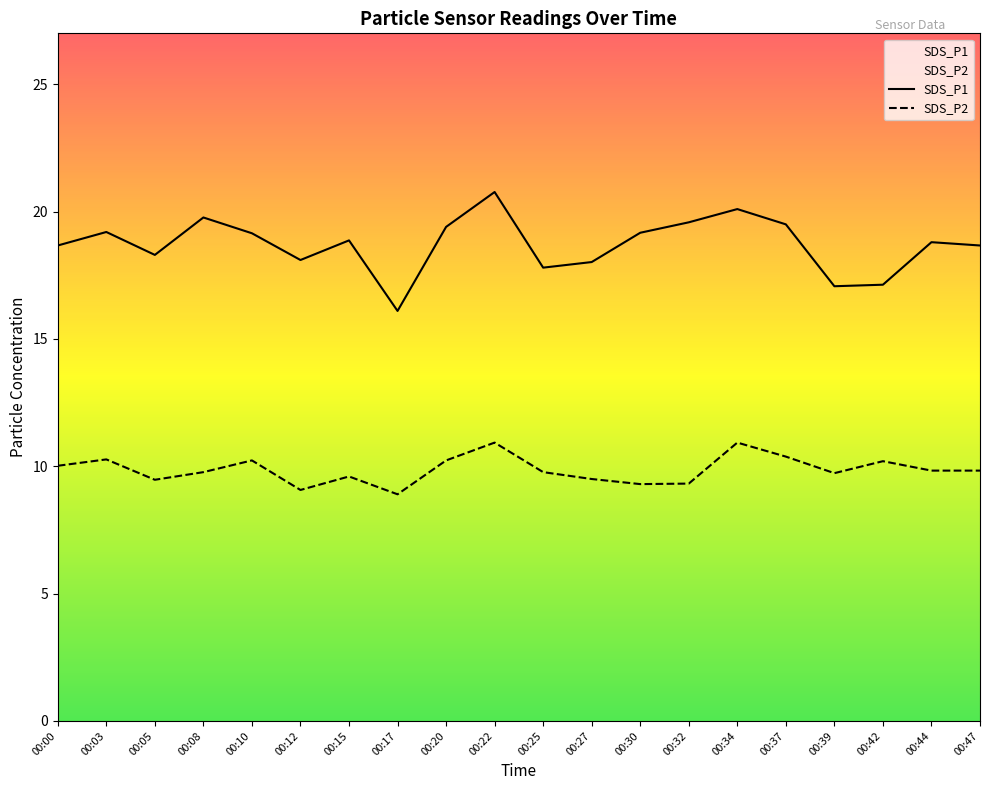

True or false: SDS_P1 and SDS_P2 intersect in this chart.

False